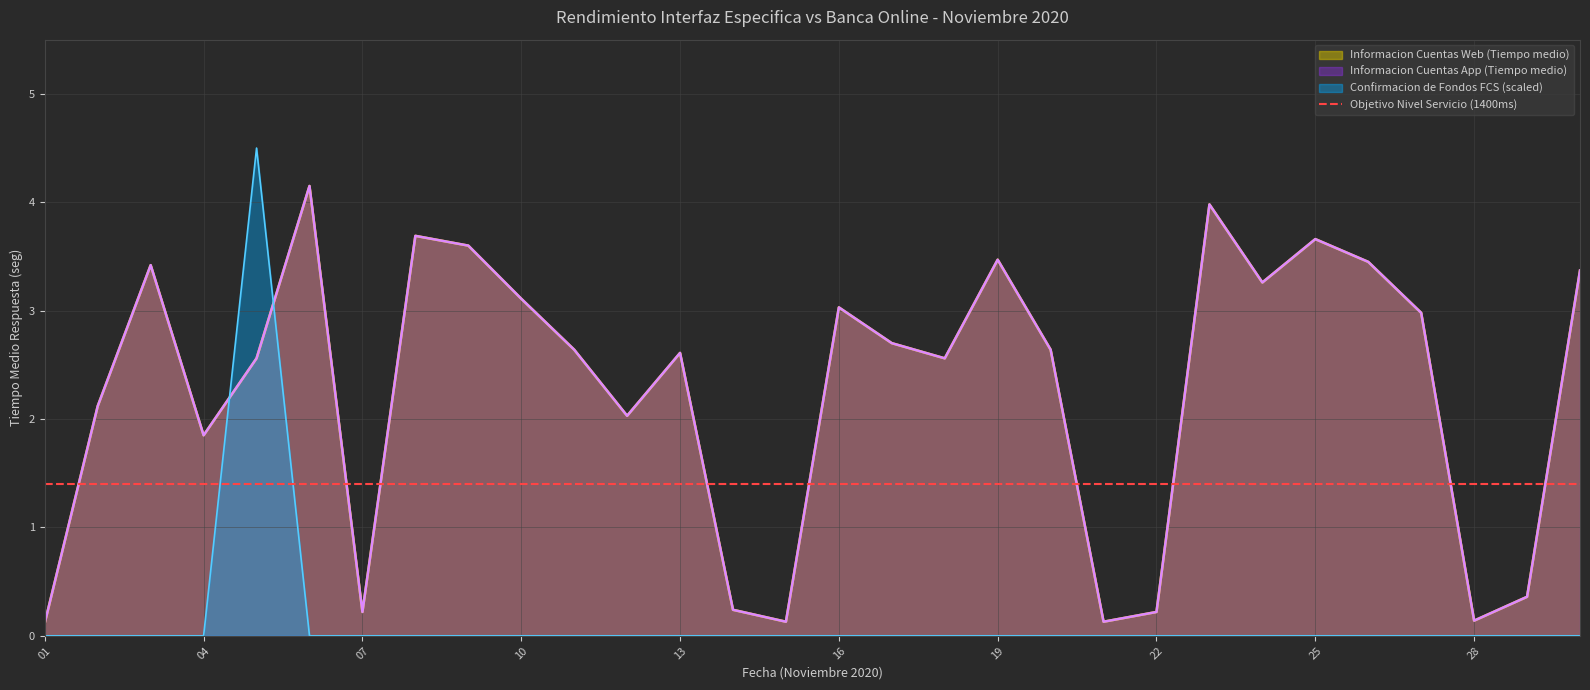

How many lines are shown in the chart?

3